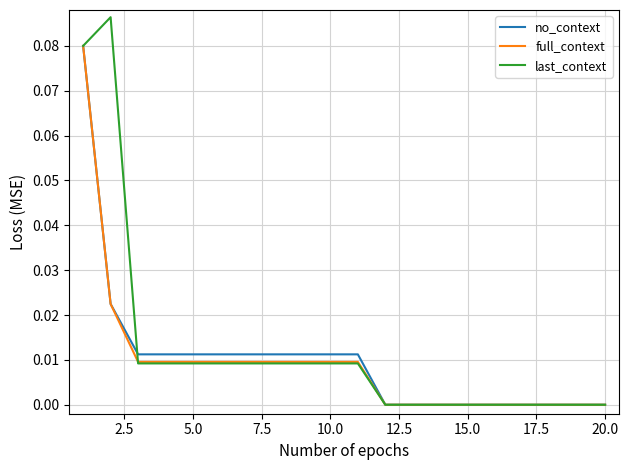

Which series has the largest range (max minus min)?

last_context